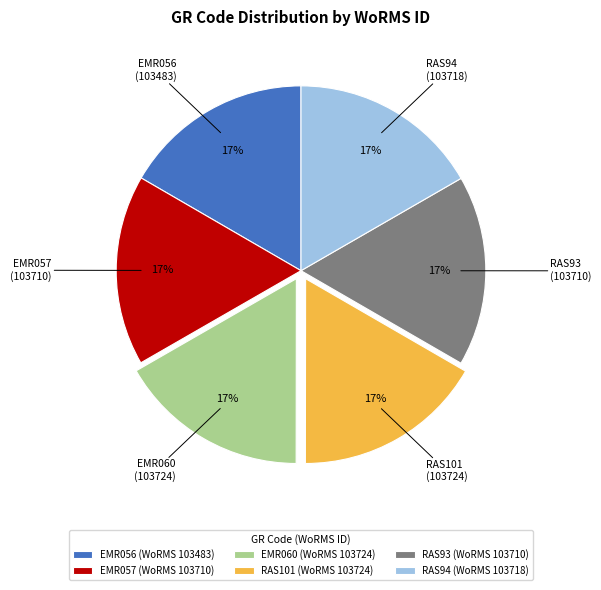

Is the sum of RAS101 and RAS94 greater than half?

No